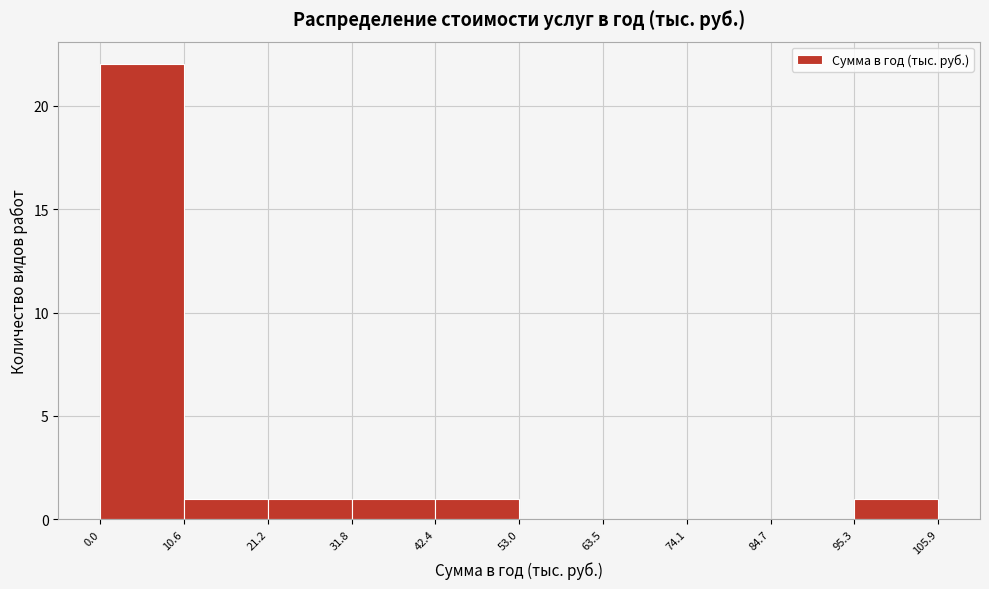

What is the height of the bar covering 42.4 to 53.0 on the x-axis? The values are not printed on the chart, so give them approximately, as read against the axis.

1